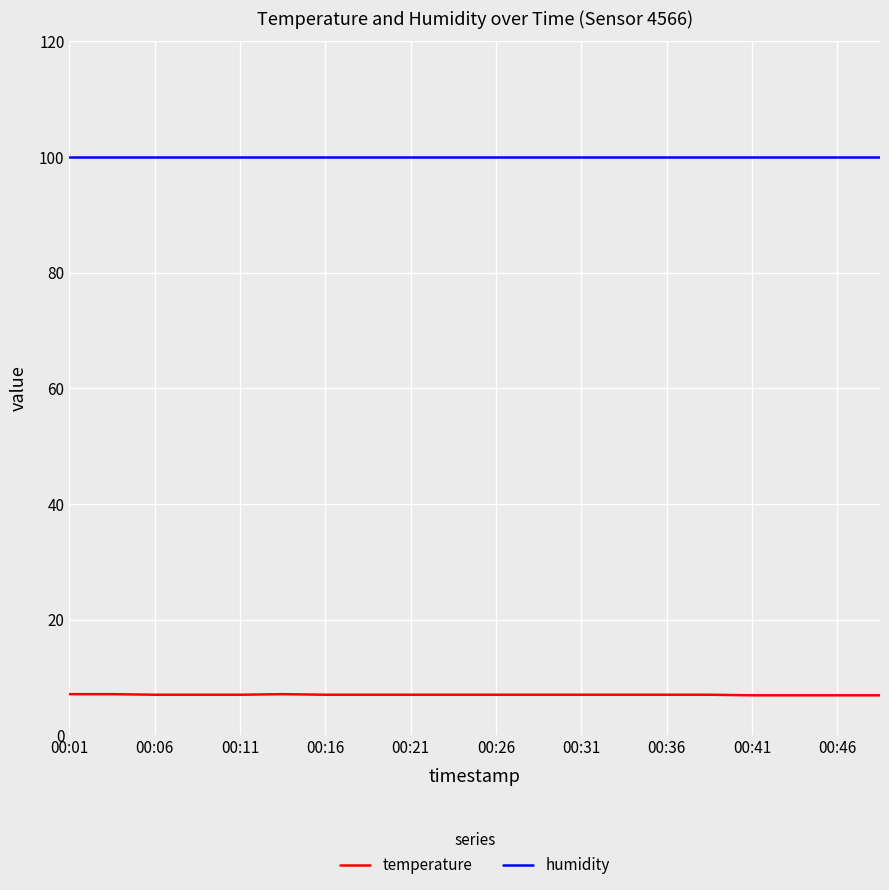

Does the chart display data point markers on the line(s)?

No